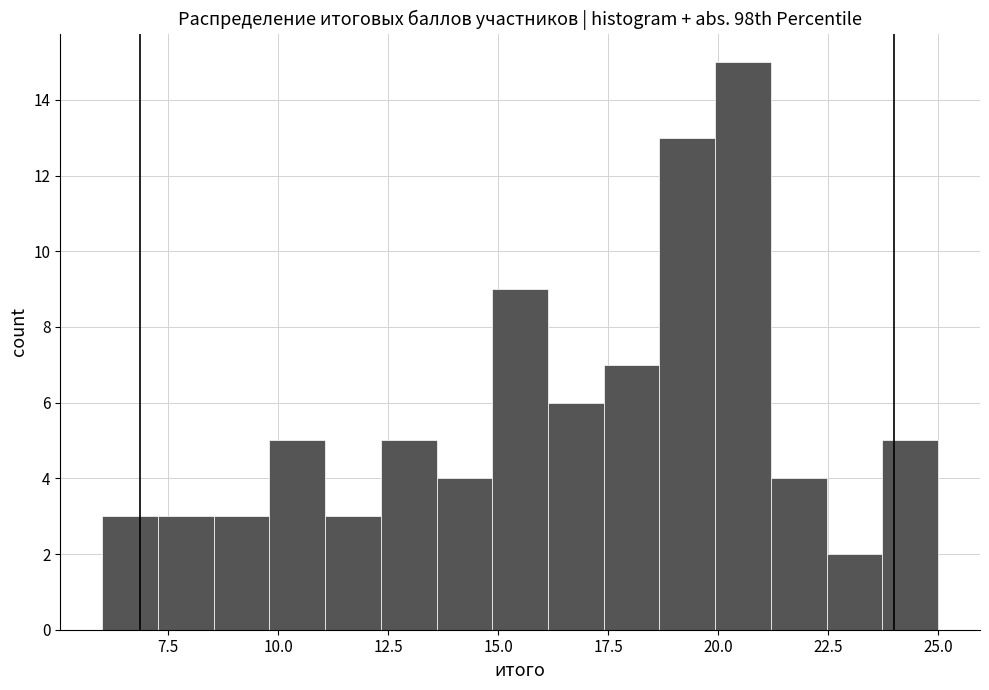

Around what value on the x-axis is the tallest bar? Give the approximate position of its centre, as read against the axis.

20.5